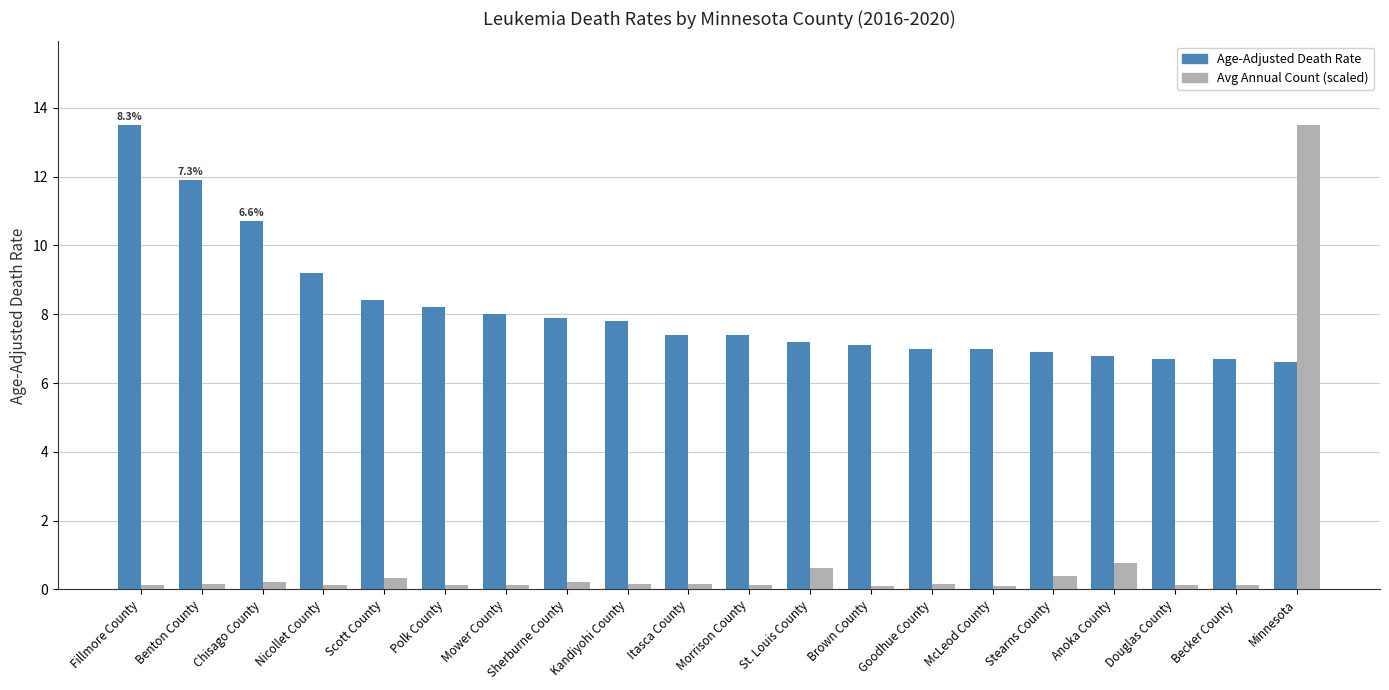

Which series has the largest range (max minus min)?

Avg Annual Count (scaled)